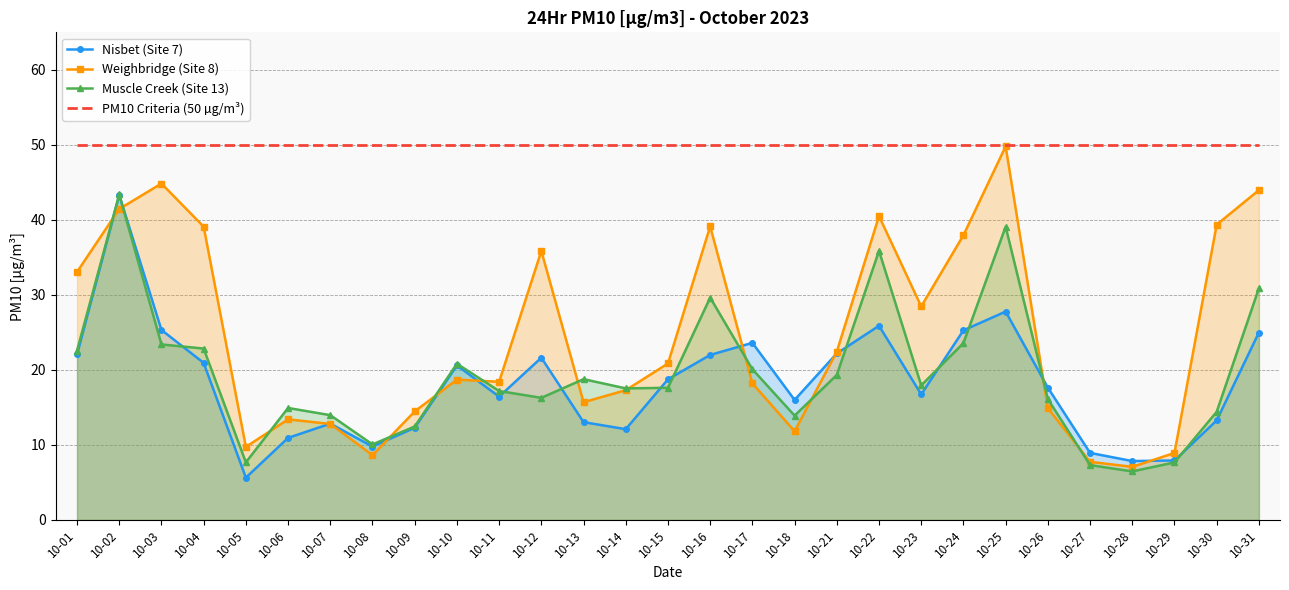

What is the value of the PM10 Criteria (50 µg/m³) point at the 27th from the left?

50.0